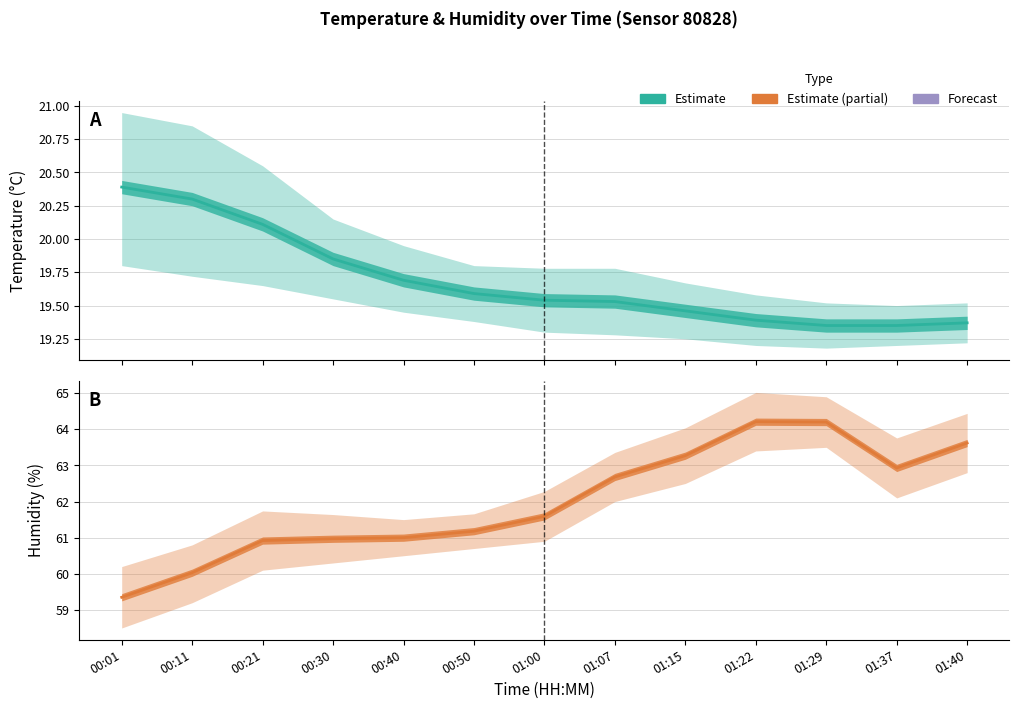

What is the label of the 9th point from the right?

00:40